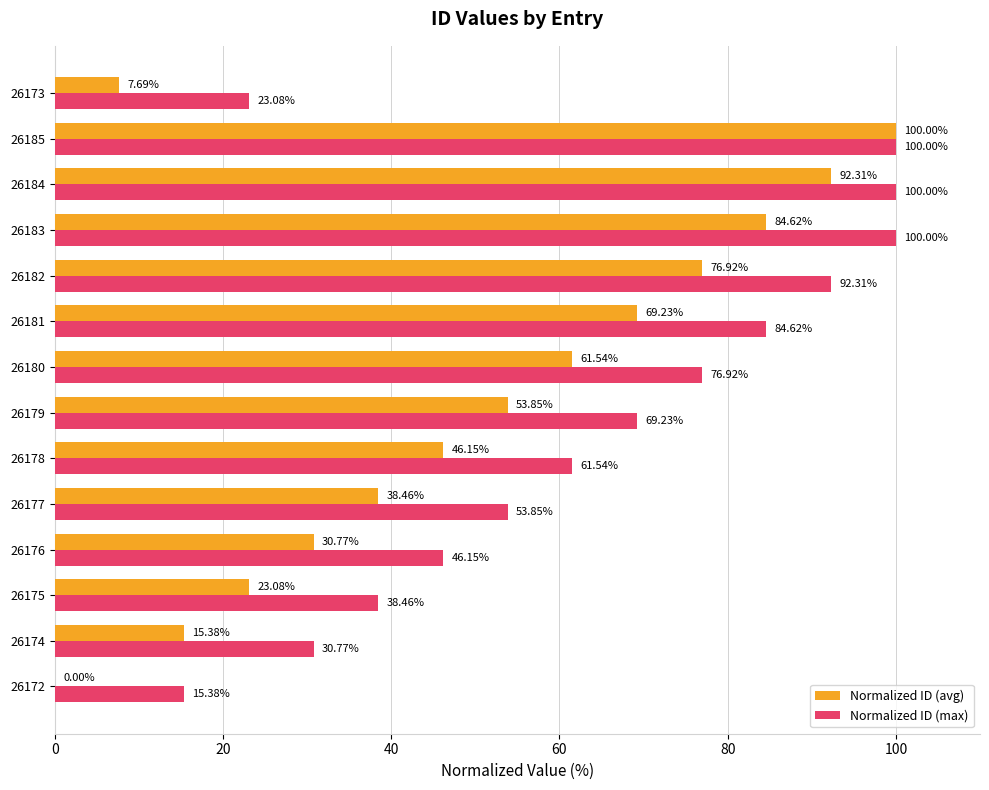

What is the sum of all Normalized ID (max) values?

892.3